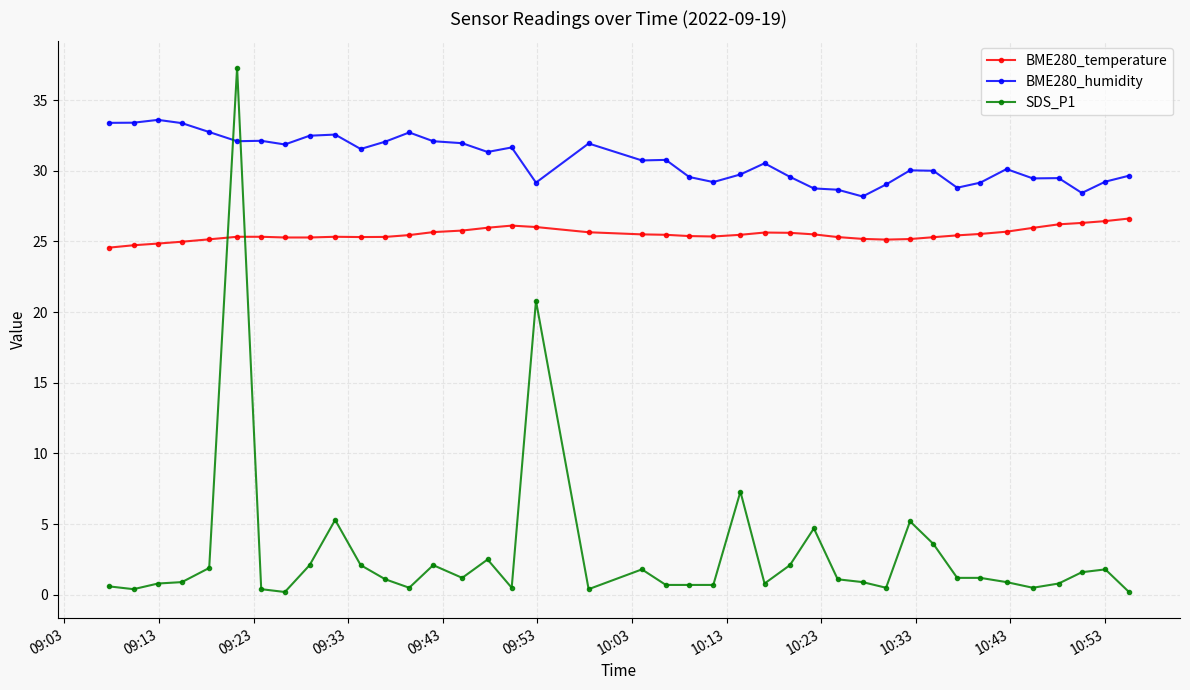

Which series has the largest range (max minus min)?

SDS_P1